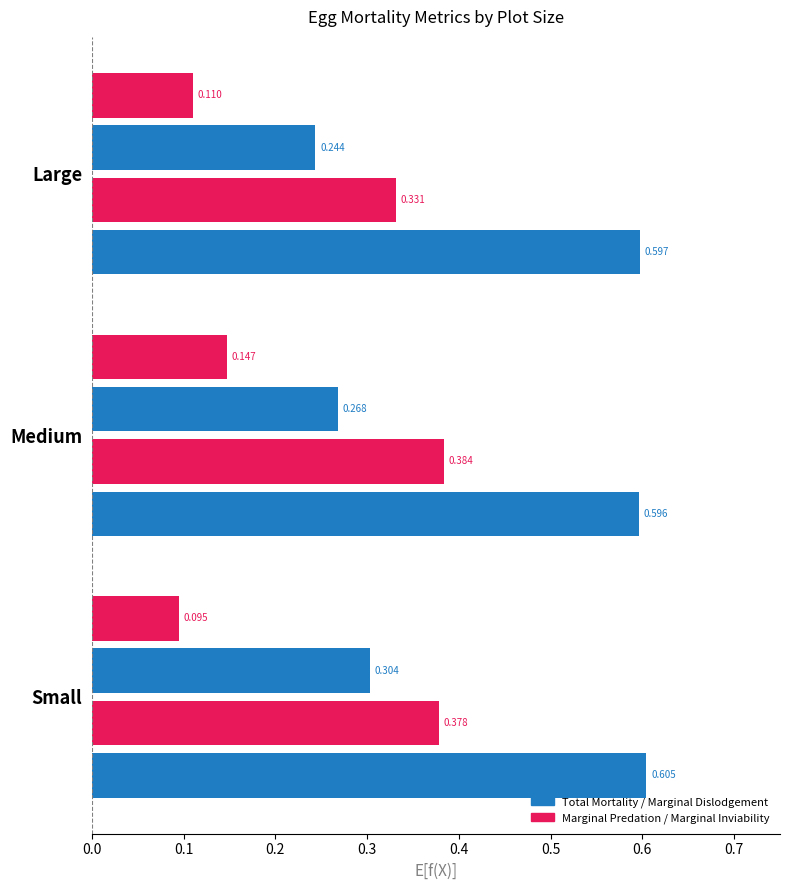

At how many categories does at least one series exceed 0?

3